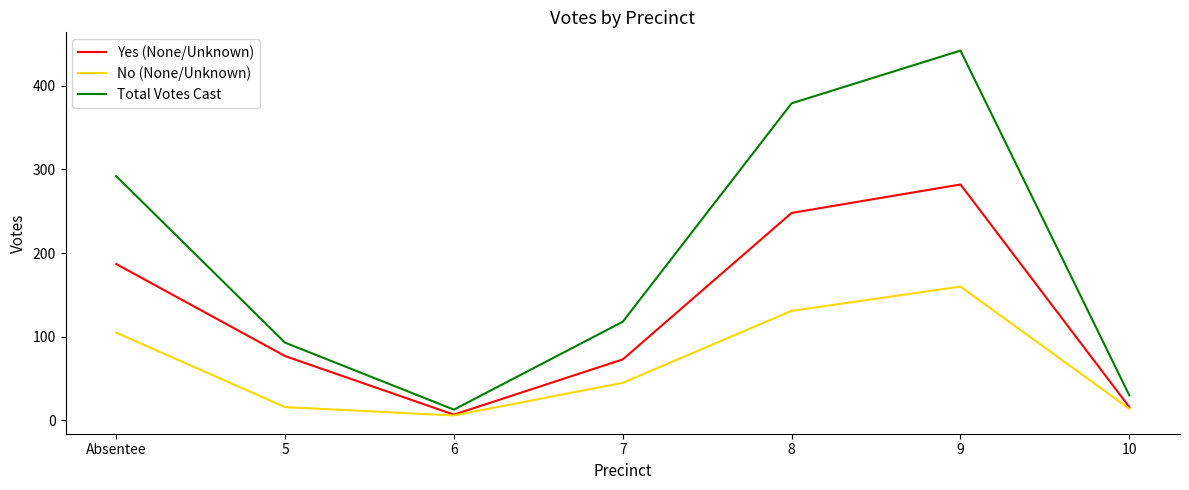

What is the spread (max minus min) of values at 5?

77